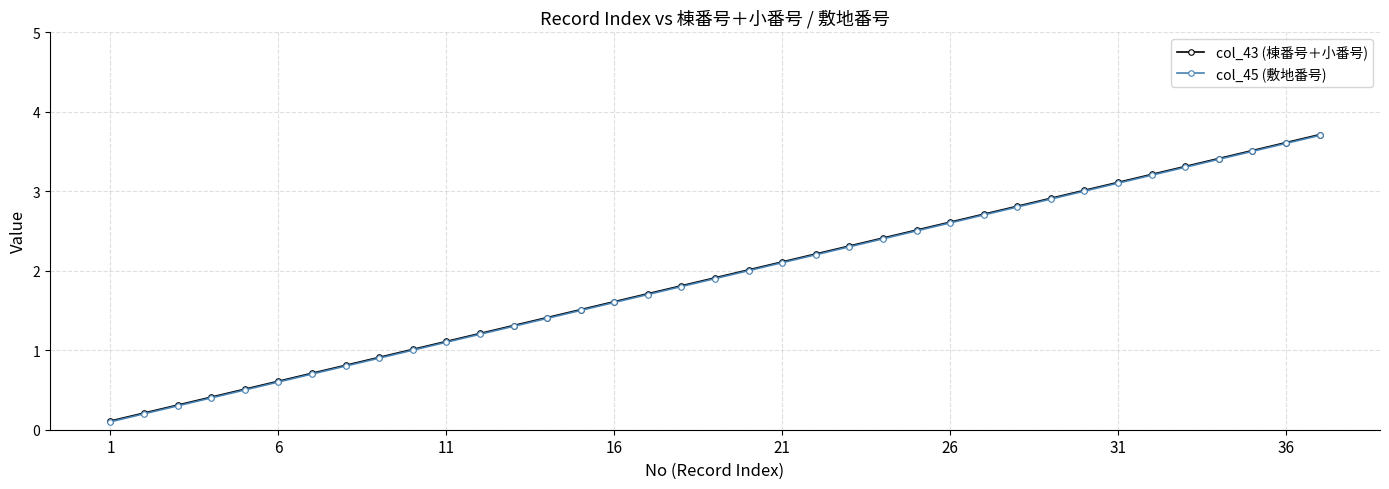

True or false: col_45 (敷地番号) and col_43 (棟番号＋小番号) cross at least once.

False